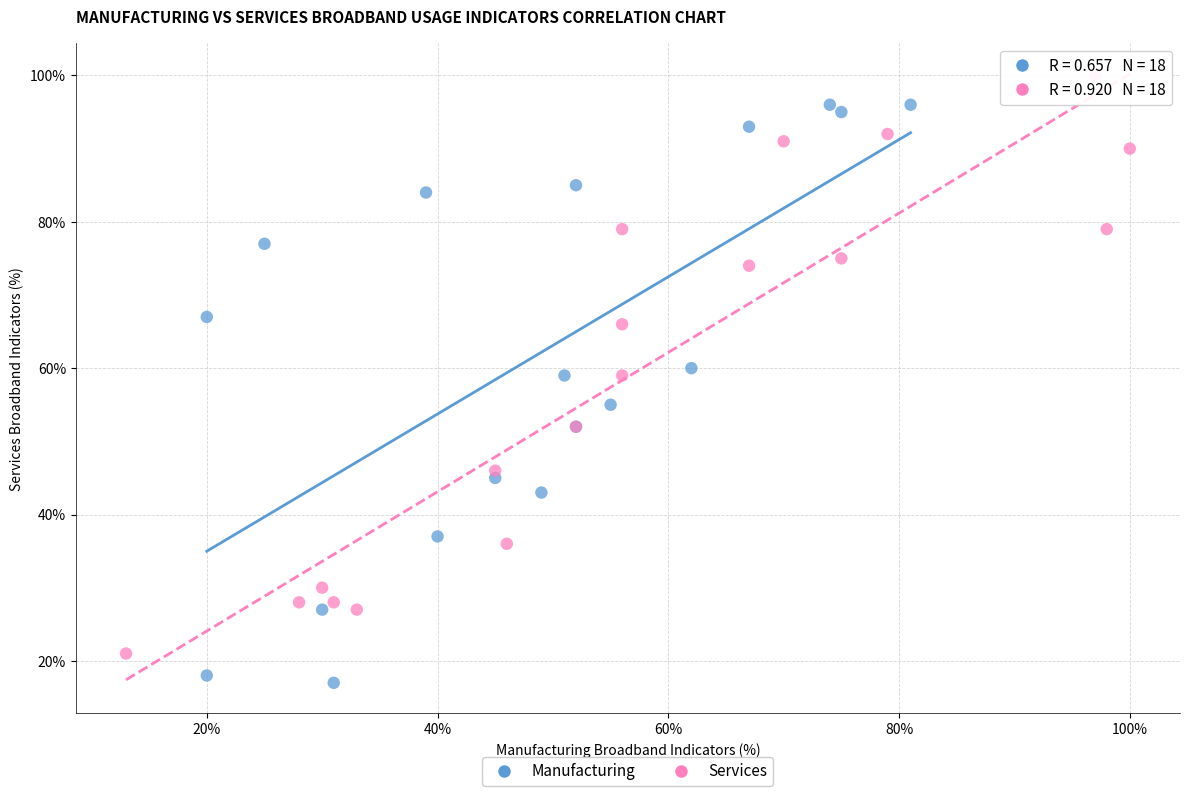

Which series contains the lowest Y value?

Manufacturing